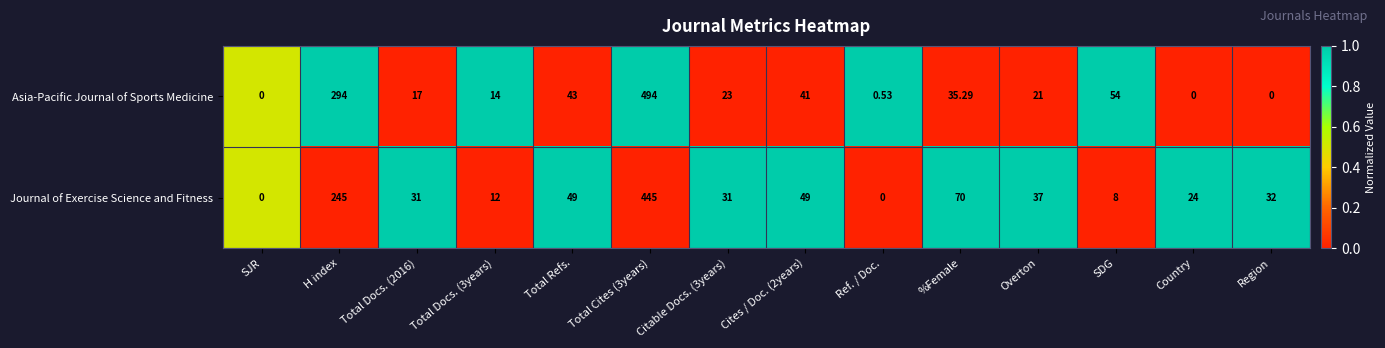

List the series in order of their peak value, highest first.

Asia-Pacific Journal of Sports Medicine, Journal of Exercise Science and Fitness